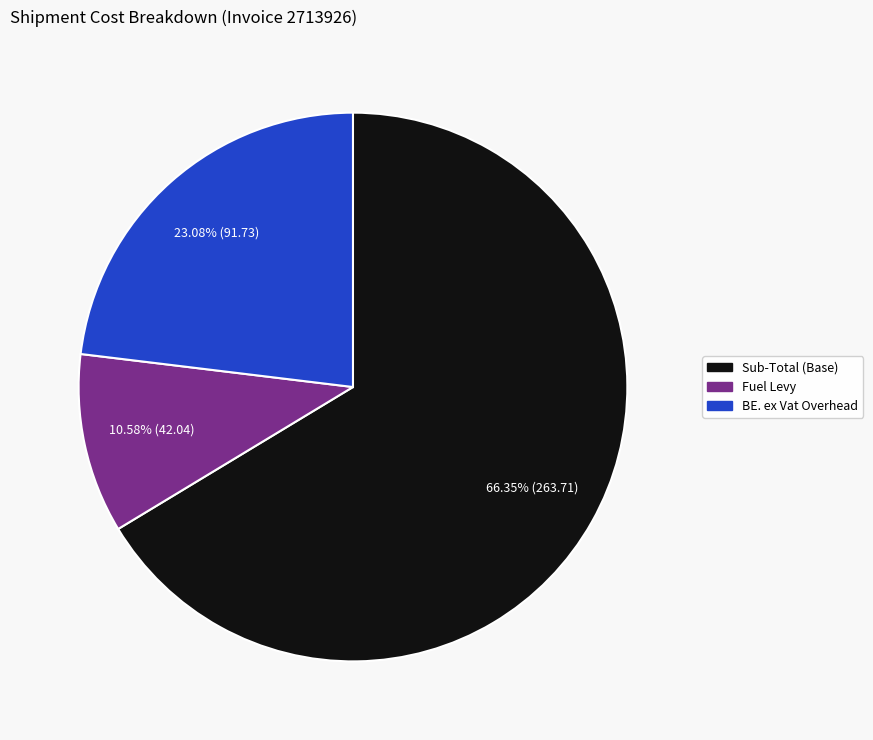

Is there a majority slice in this chart?

Yes